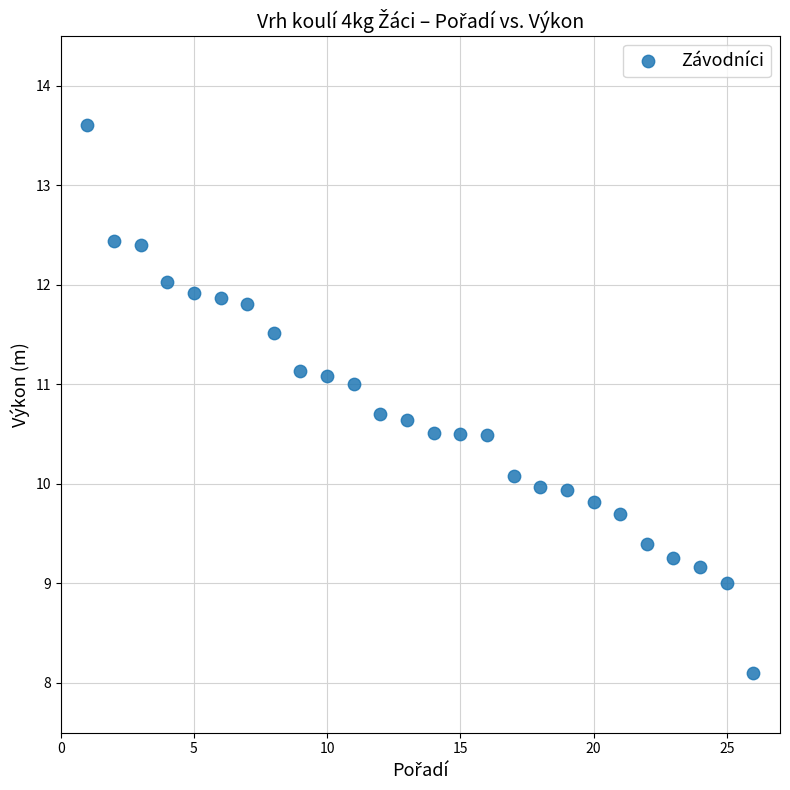

What is the range of X values (max minus min)?

25.0